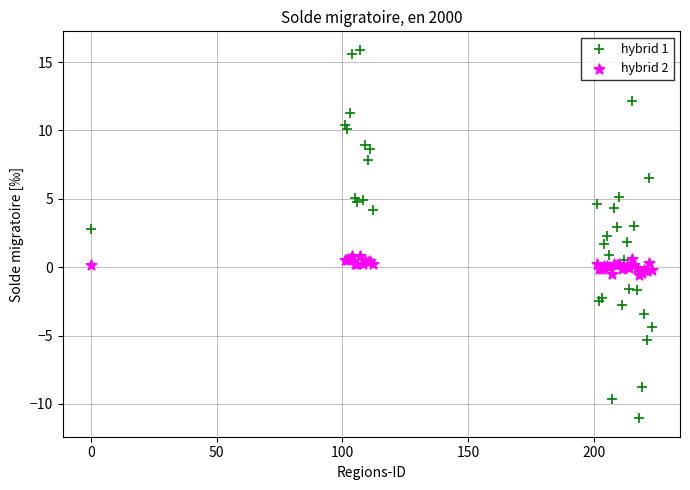

Which series contains the highest Y value?

hybrid 1